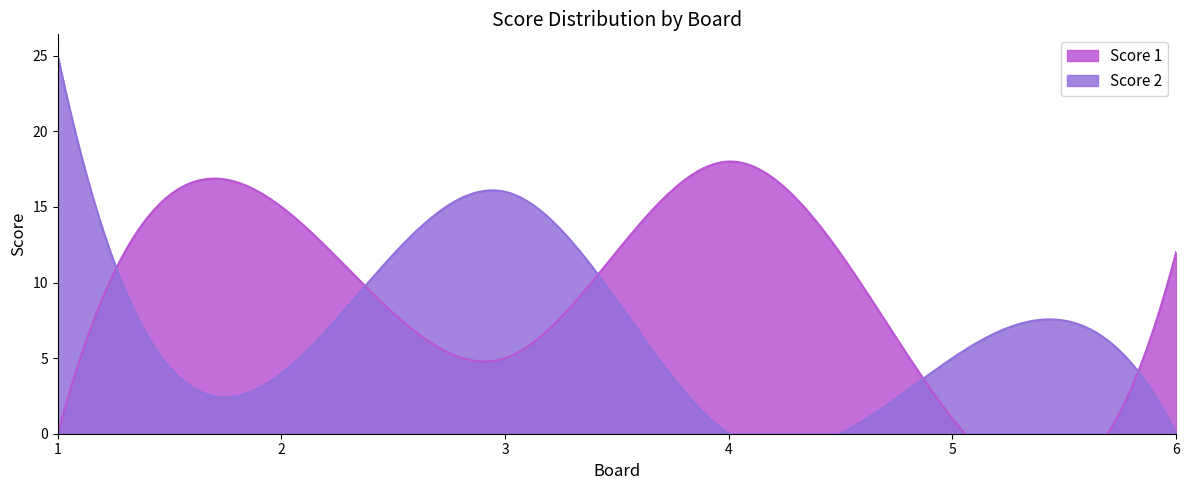

List the labels in order of Score 2 value, smallest first.

4, 6, 2, 5, 3, 1